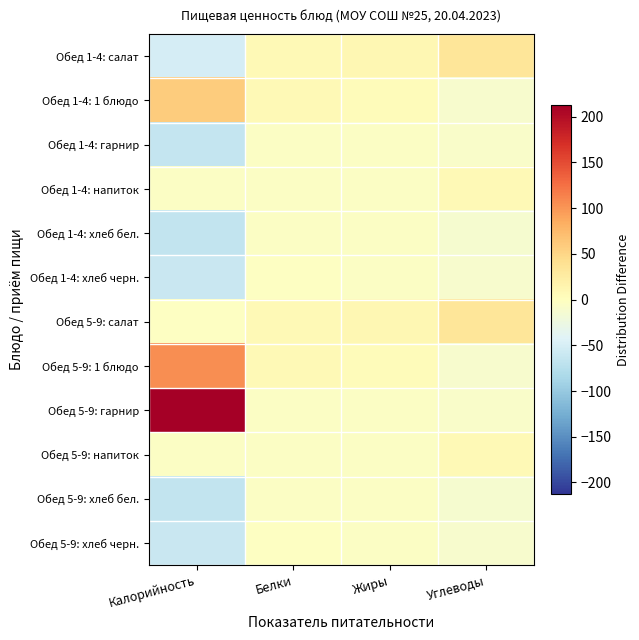

Which series has the widest spread of values?

Обед 5-9: гарнир